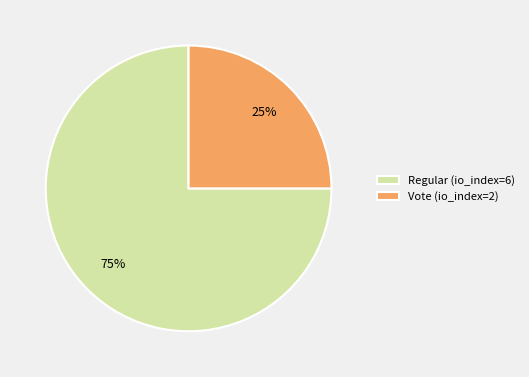

Which has a higher value, Regular (io_index=6) or Vote (io_index=2)?

Regular (io_index=6)